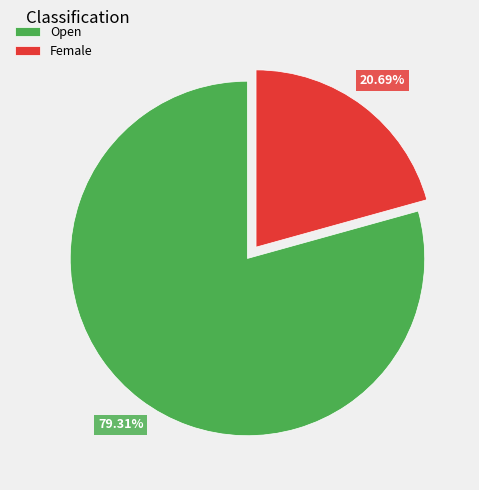

Is there a majority slice in this chart?

Yes